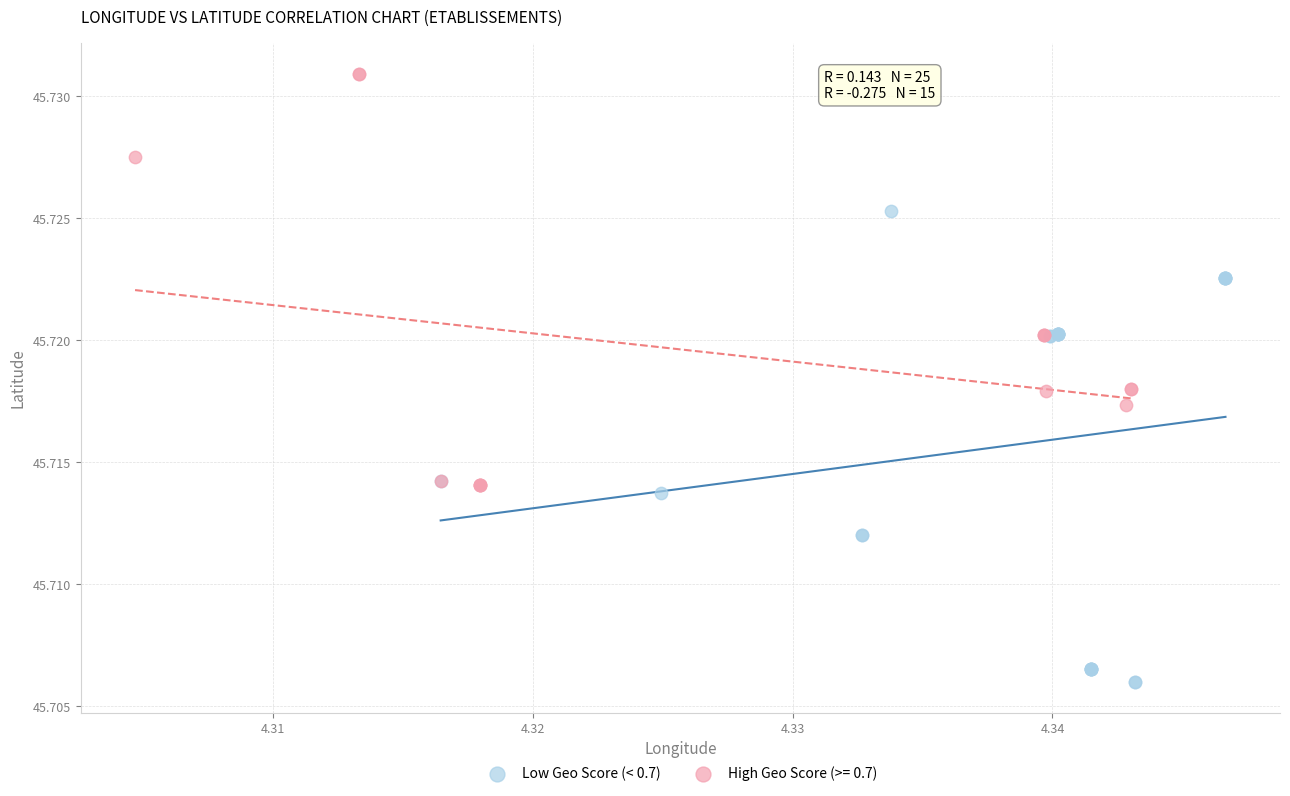

Which series has the widest spread of Y values?

Low Geo Score (< 0.7)